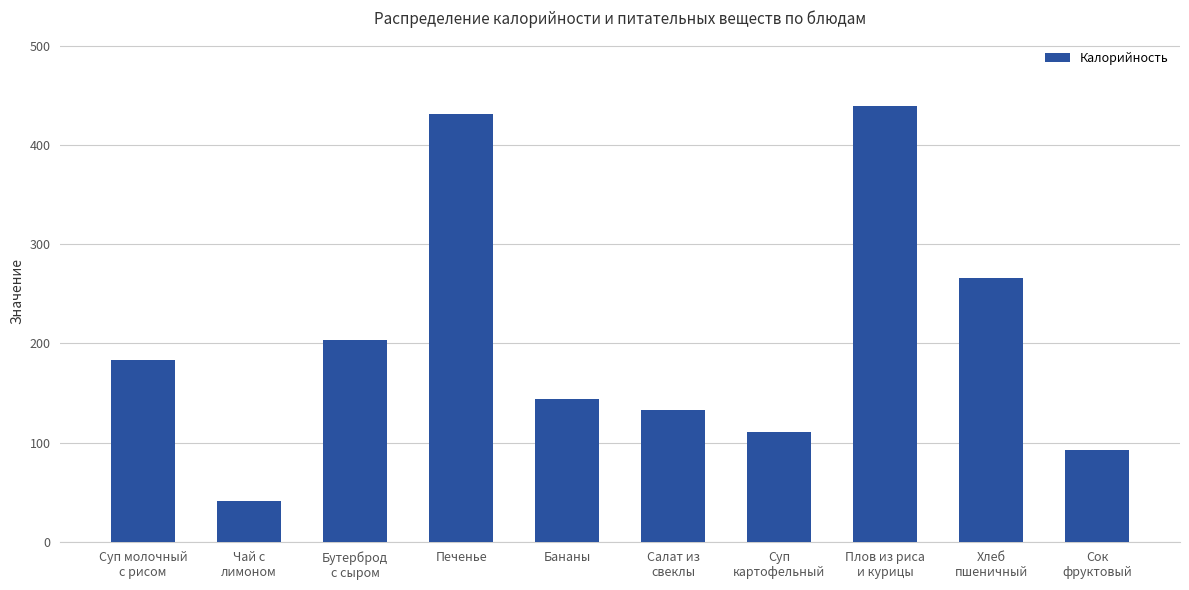

Reading right to left, what are all the values shown in this chart?

Сок
фруктовый=92.0	Хлеб
пшеничный=266.0	Плов из риса
и курицы=440.0	Суп
картофельный=111.0	Салат из
свеклы=132.8	Бананы=144.0	Печенье=432.0	Бутерброд
с сыром=204.0	Чай с
лимоном=41.0	Суп молочный
с рисом=183.0